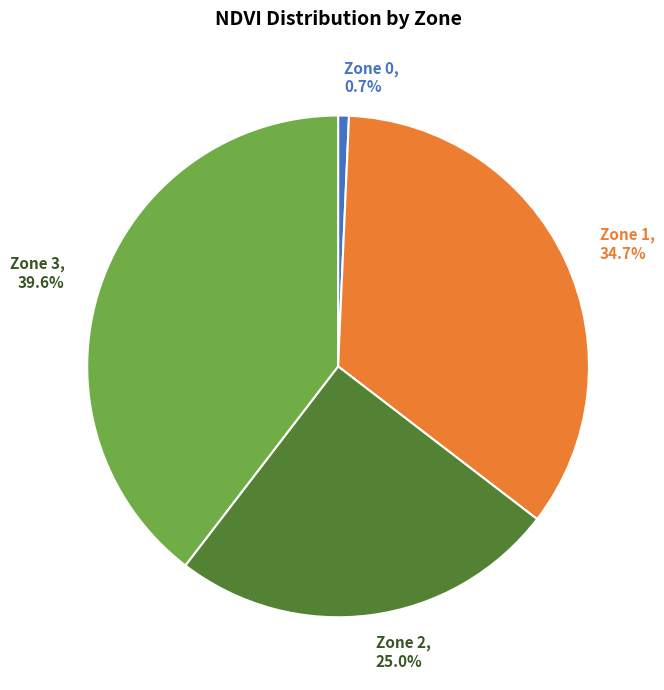

Approximately how many times larger is the value at Zone 1, 34.7% compared to Zone 0, 0.7%?

50.0